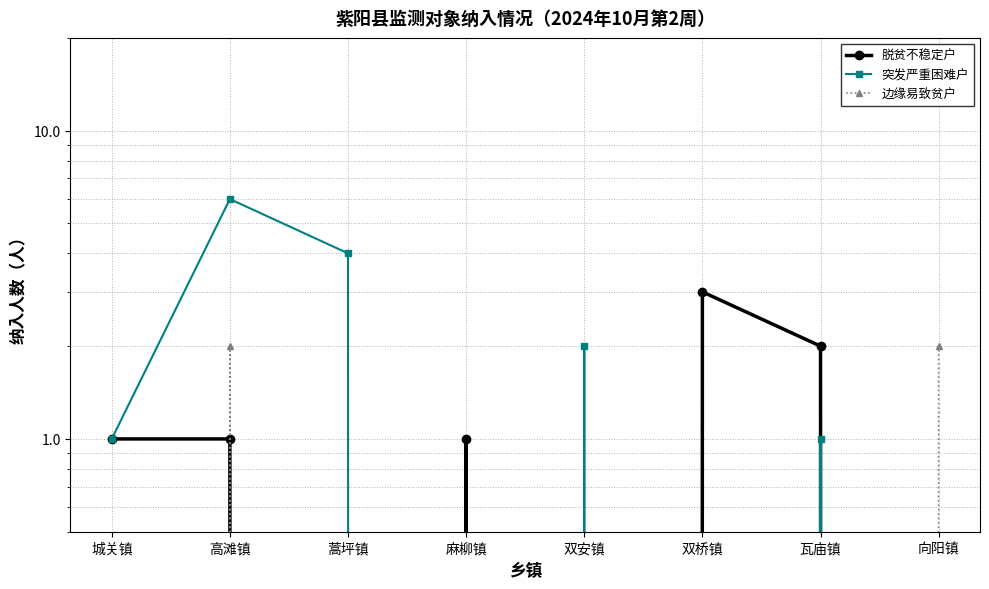

What is the sum of all 脱贫不稳定户 values?

8